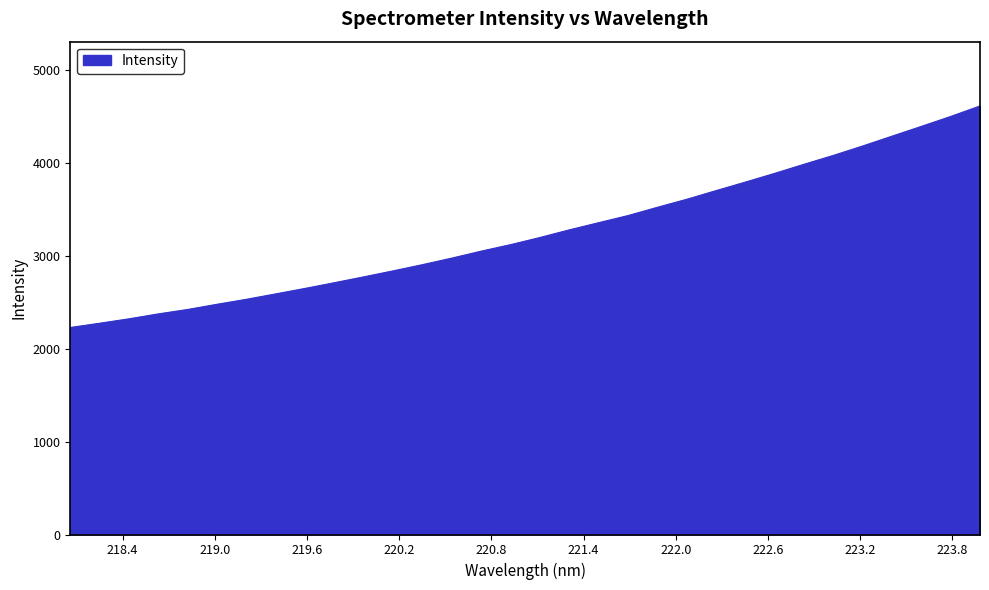

What is the minimum value shown in the chart?

2226.1